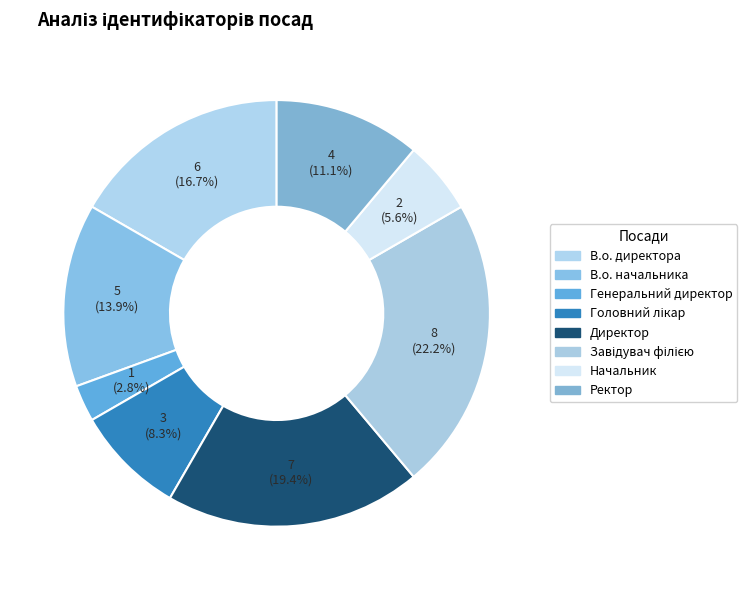

Count the number of slices in the pie.

8